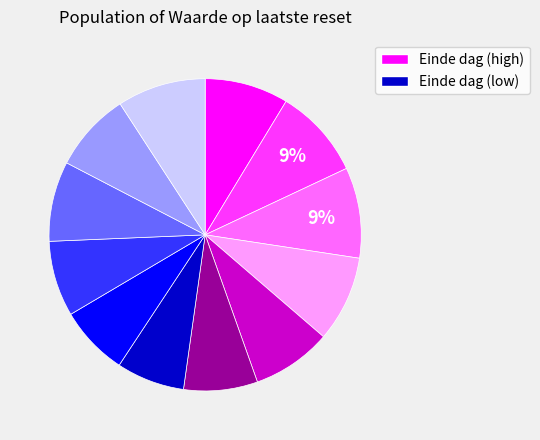

Is there any slice that represents more than half of the pie?

No